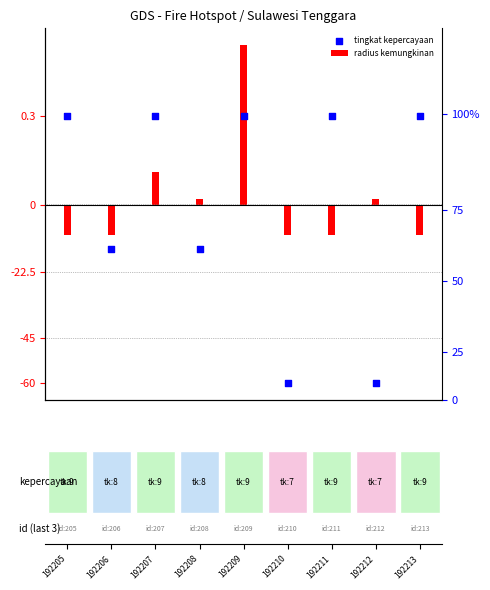

Between 192208 and 192212, which is larger?

192208